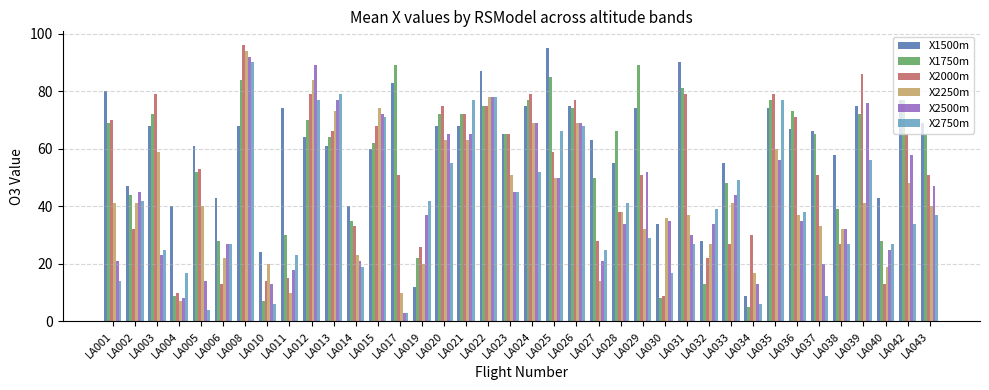

At which label does X2250m reach its minimum?

LA004